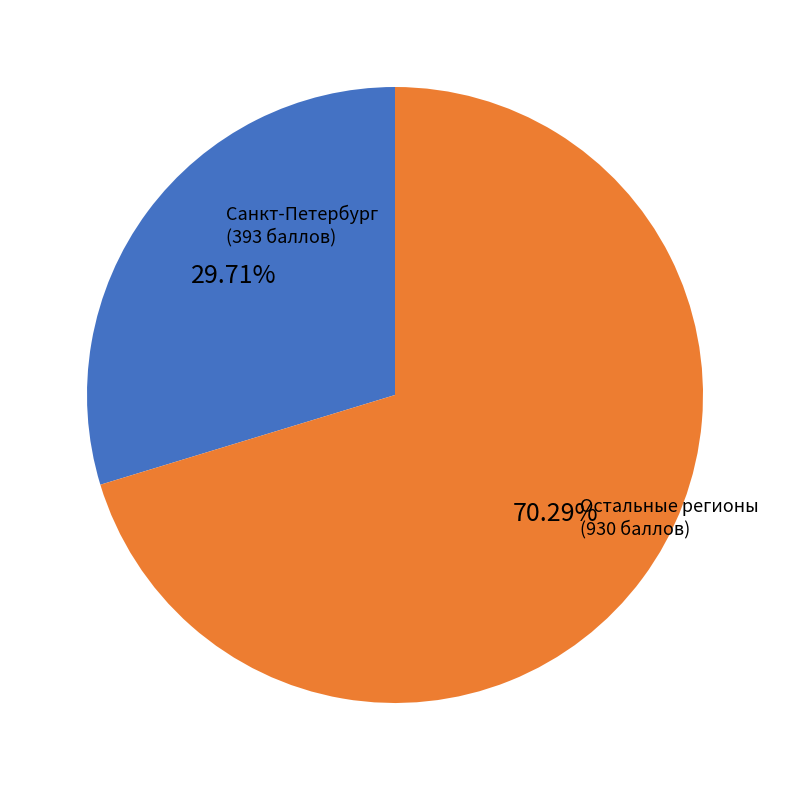

Is there a majority slice in this chart?

Yes